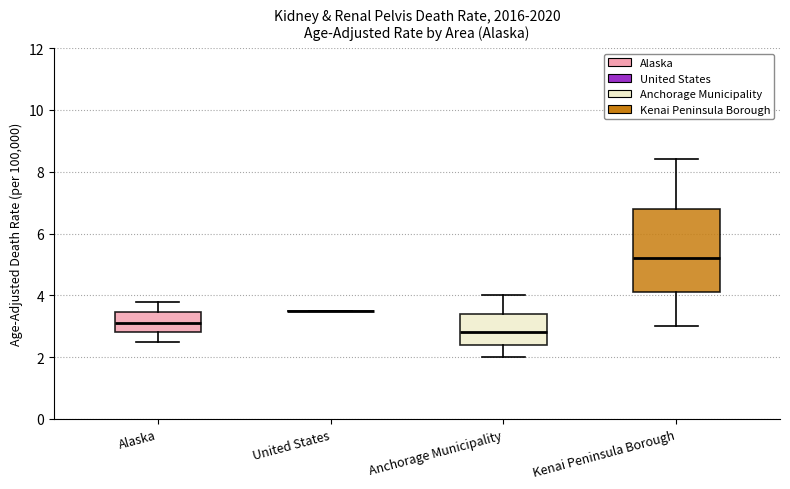

Reading left to right, read every box against the y-axis: the position of its median line, the range the box covers, and the ends of its whiskers. The values are not printed on the chart, so give them approximately, as read against the axis.

Alaska: median 3.2, box 2.8 to 3.4, whiskers 2.6 to 3.8
United States: box collapsed to a line at 3.6, whiskers 3.6 to 3.6
Anchorage Municipality: median 2.8, box 2.4 to 3.4, whiskers 2.0 to 4.0
Kenai Peninsula Borough: median 5.2, box 4.2 to 6.8, whiskers 3.0 to 8.4